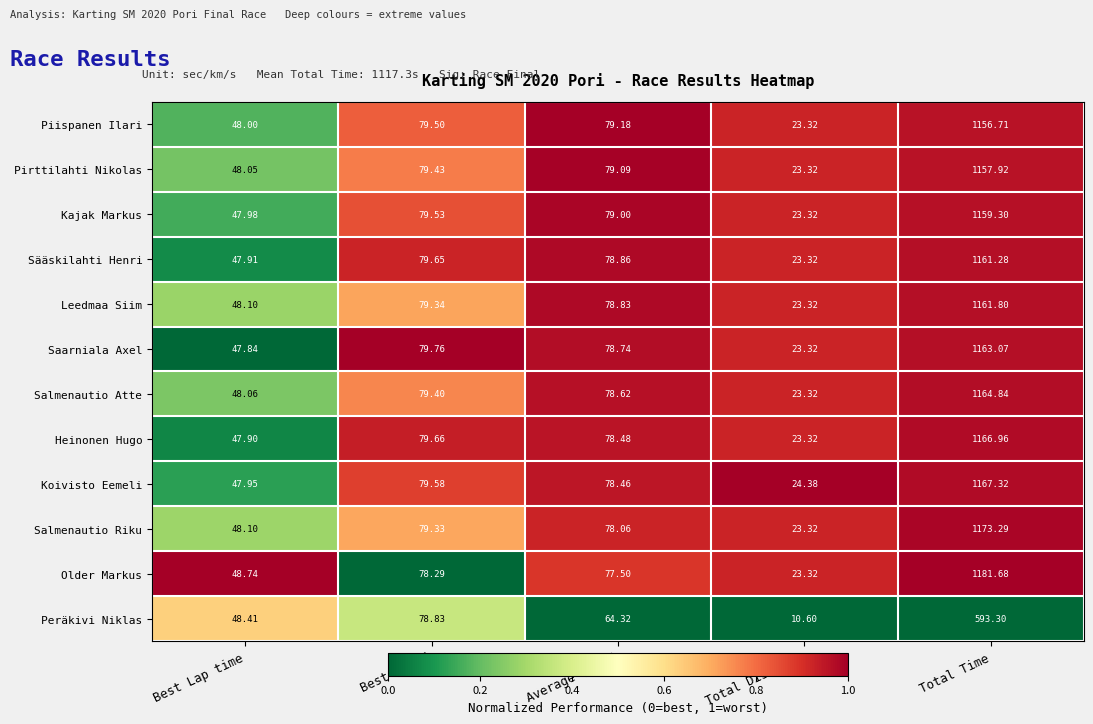

Rank the series by their maximum value, from highest to lowest.

Older Markus, Salmenautio Riku, Koivisto Eemeli, Heinonen Hugo, Salmenautio Atte, Saarniala Axel, Leedmaa Siim, Sääskilahti Henri, Kajak Markus, Pirttilahti Nikolas, Piispanen Ilari, Peräkivi Niklas